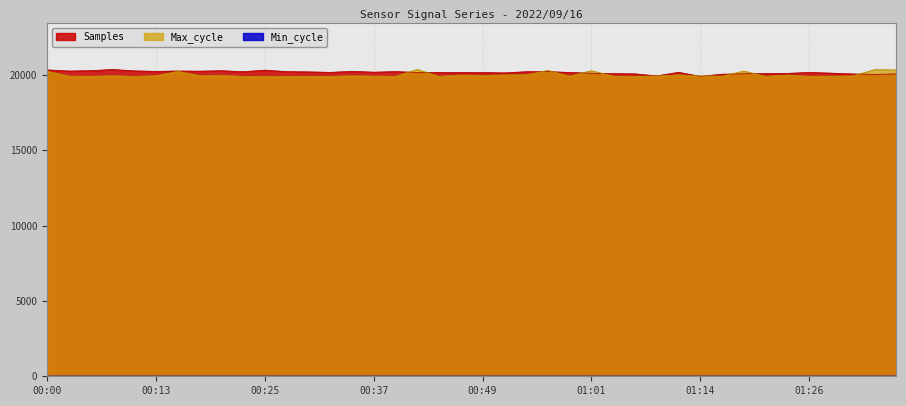

What is the label of the 23rd point from the left?

00:54